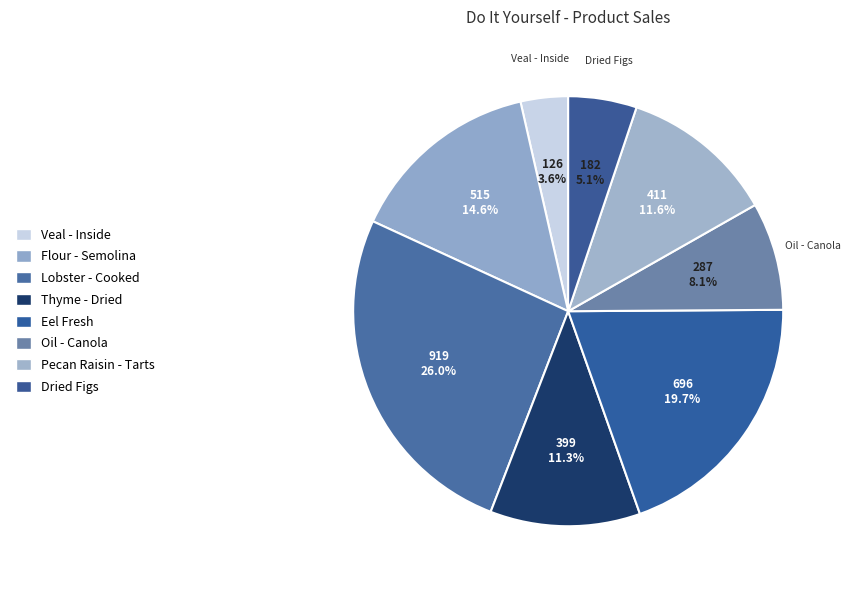

Is it true that Veal - Inside is 16% of the pie?

False